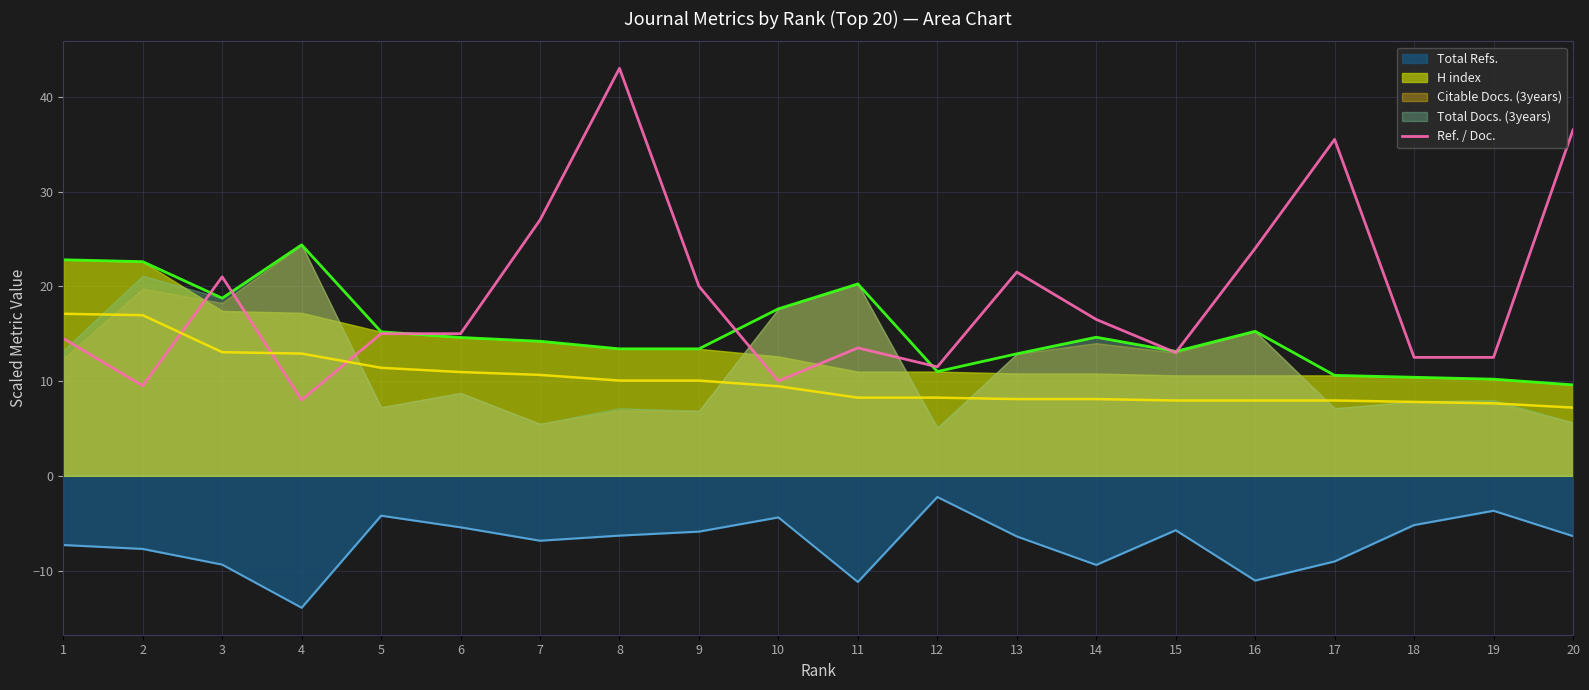

True or false: the data shows 13.0 at 15.

True